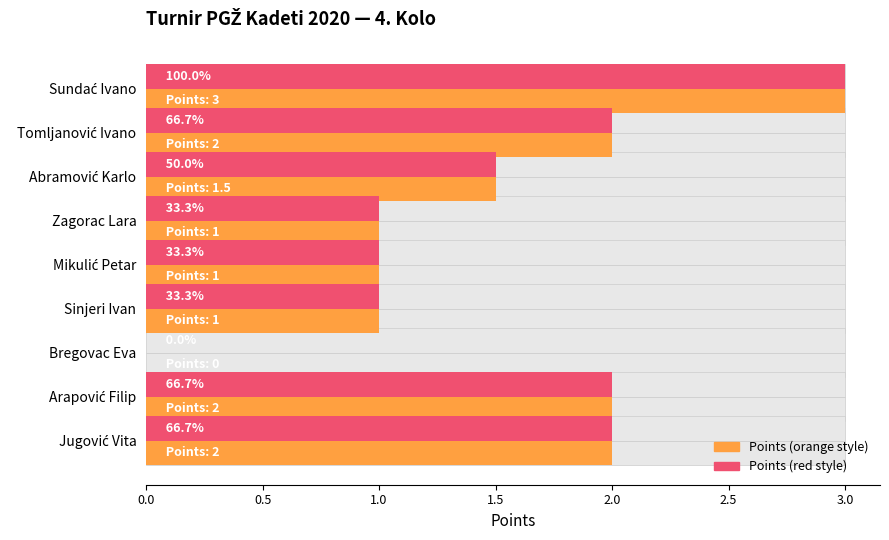

What is the value of the Points (Max-style) bar at the 9th from the left?

2.0